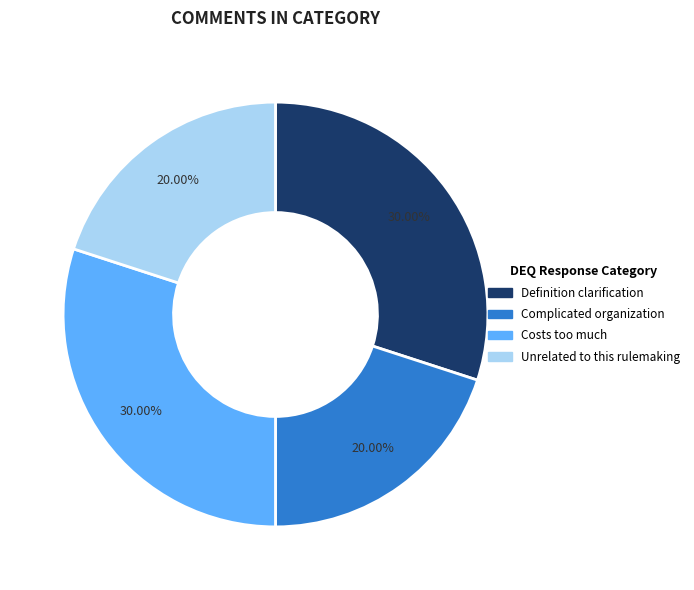

Approximately how many times larger is the value at Costs too much compared to Definition clarification?

1.0